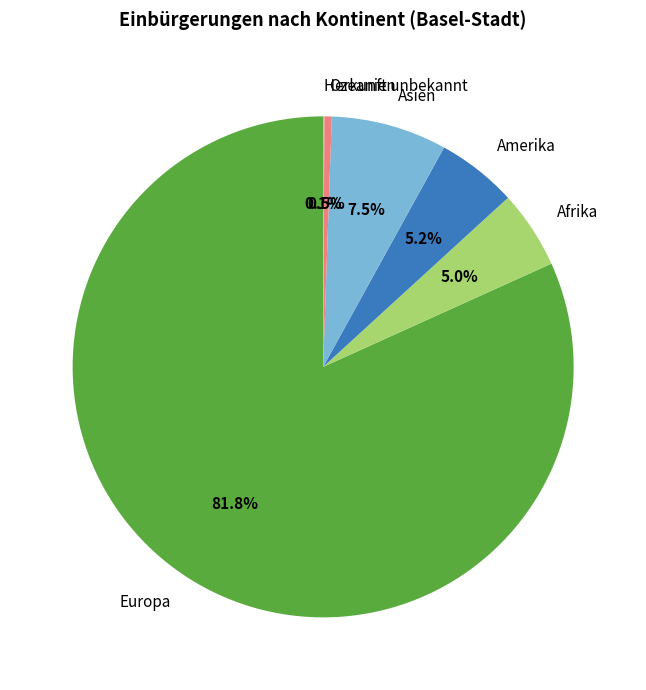

What percentage is NOT represented by Ozeanien?

99.5%